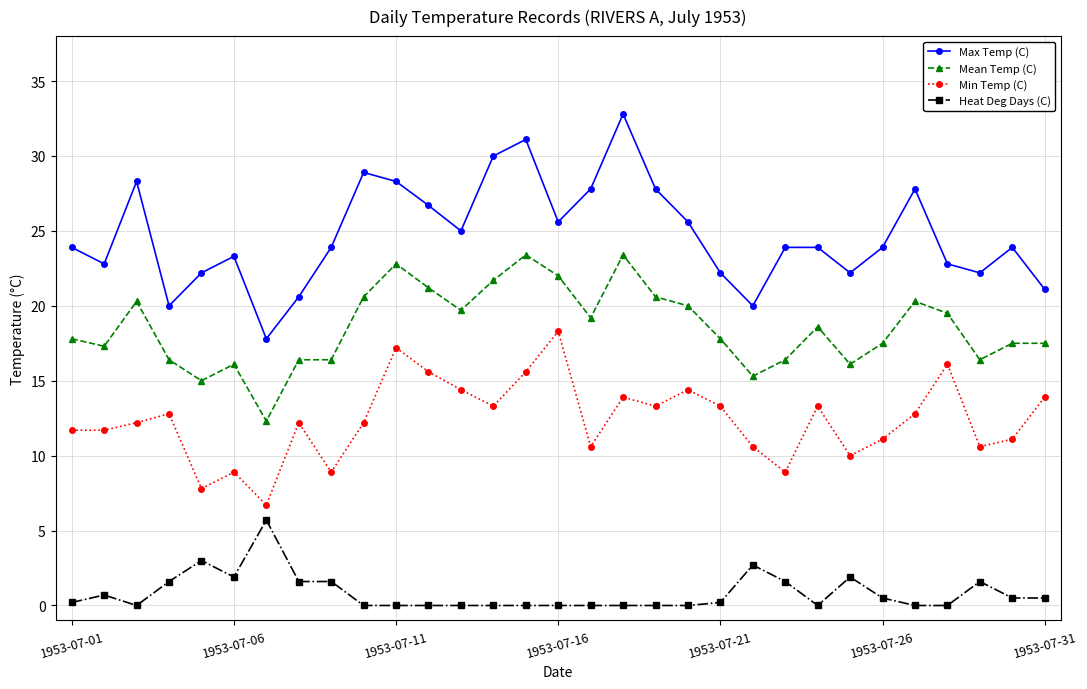

List the series in order of their overall mean, highest first.

Max Temp (C), Mean Temp (C), Min Temp (C), Heat Deg Days (C)